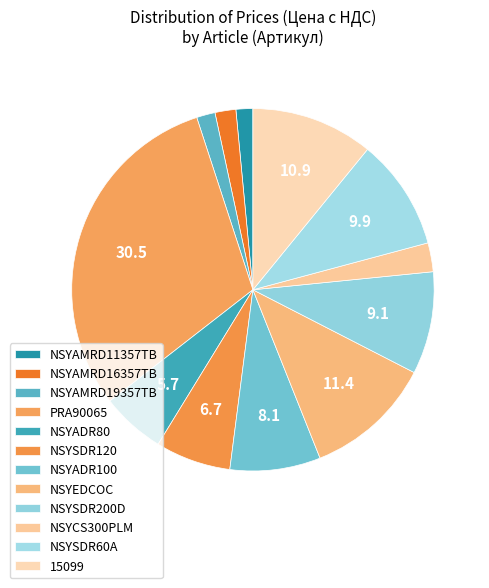

Which category has the smallest portion of the pie?

NSYAMRD11357TB